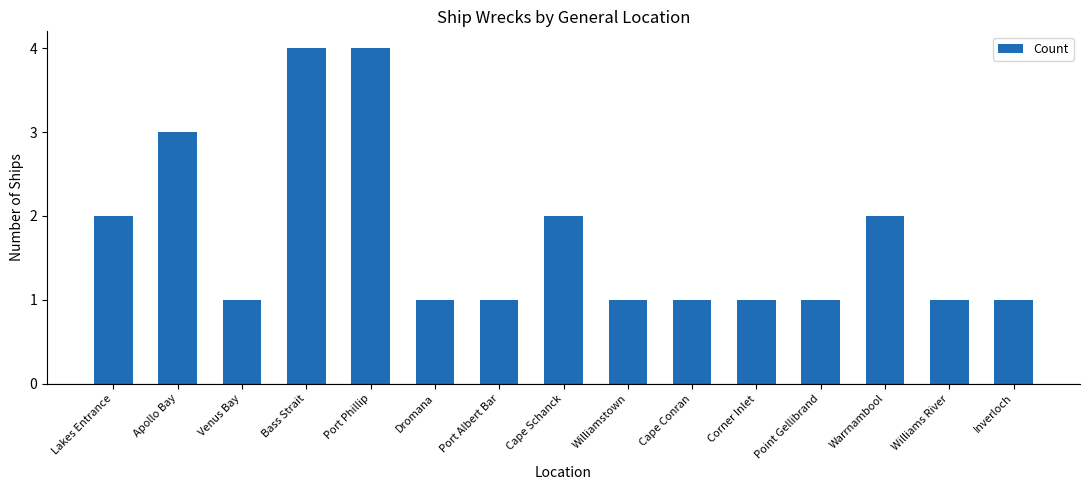

What is the difference between the maximum and second lowest values?

3